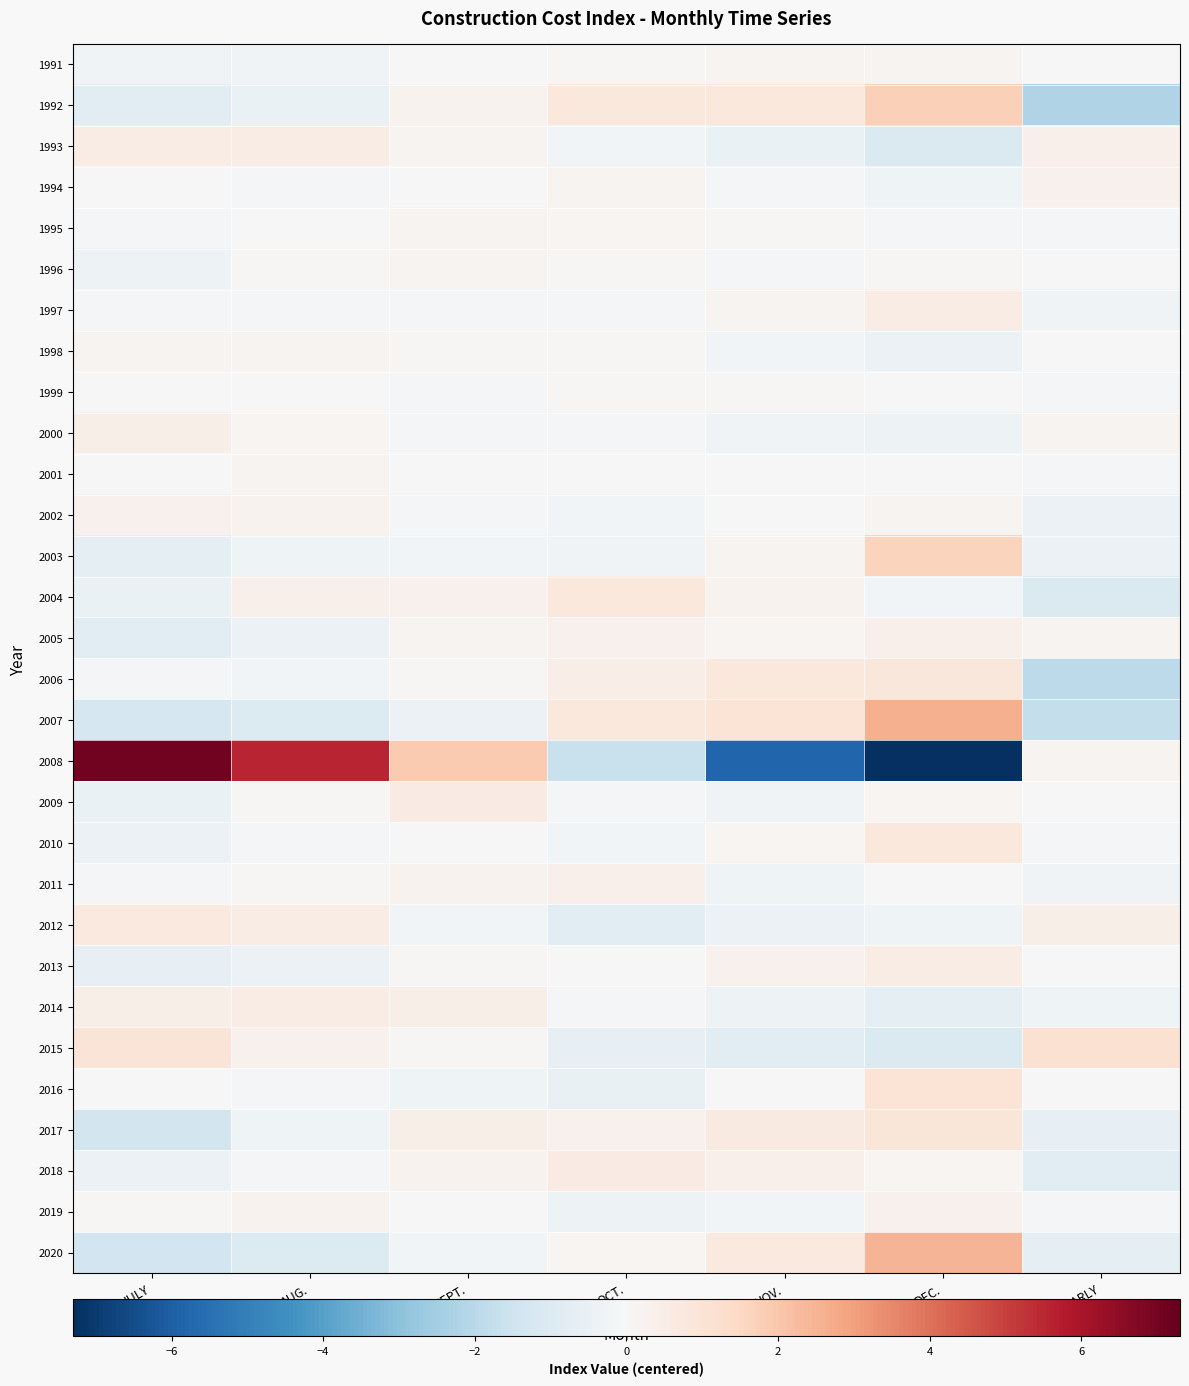

What is the spread (max minus min) of values at YEARLY?

3.3